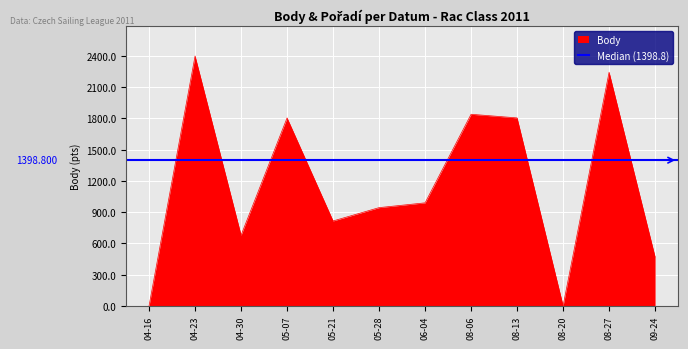

What is the sum of the values at 08-06 and 05-07?

3645